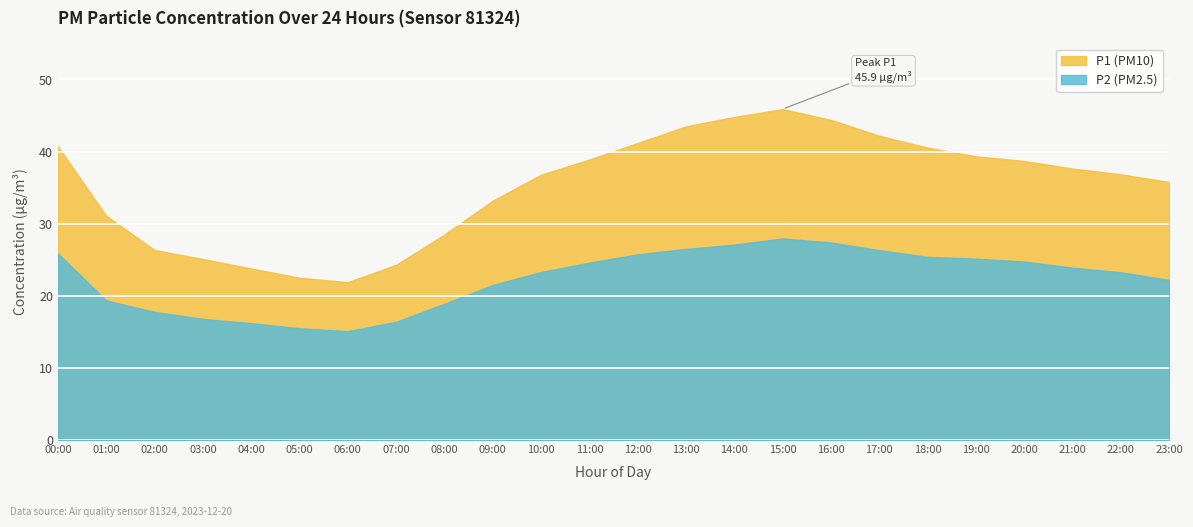

Reading right to left, list all the values displayed in this chart.

P1: 23:00=35.8	22:00=36.9	21:00=37.6	20:00=38.7	19:00=39.4	18:00=40.5	17:00=42.2	16:00=44.4	15:00=45.9	14:00=44.8	13:00=43.5	12:00=41.2	11:00=38.9	10:00=36.8	09:00=33.2	08:00=28.5	07:00=24.3	06:00=21.9	05:00=22.5	04:00=23.8	03:00=25.1	02:00=26.4	01:00=31.1	00:00=40.7
P2: 23:00=22.2	22:00=23.3	21:00=23.9	20:00=24.8	19:00=25.1	18:00=25.4	17:00=26.3	16:00=27.4	15:00=27.9	14:00=27.1	13:00=26.5	12:00=25.8	11:00=24.6	10:00=23.3	09:00=21.5	08:00=18.9	07:00=16.4	06:00=15.1	05:00=15.5	04:00=16.2	03:00=16.8	02:00=17.8	01:00=19.4	00:00=25.9